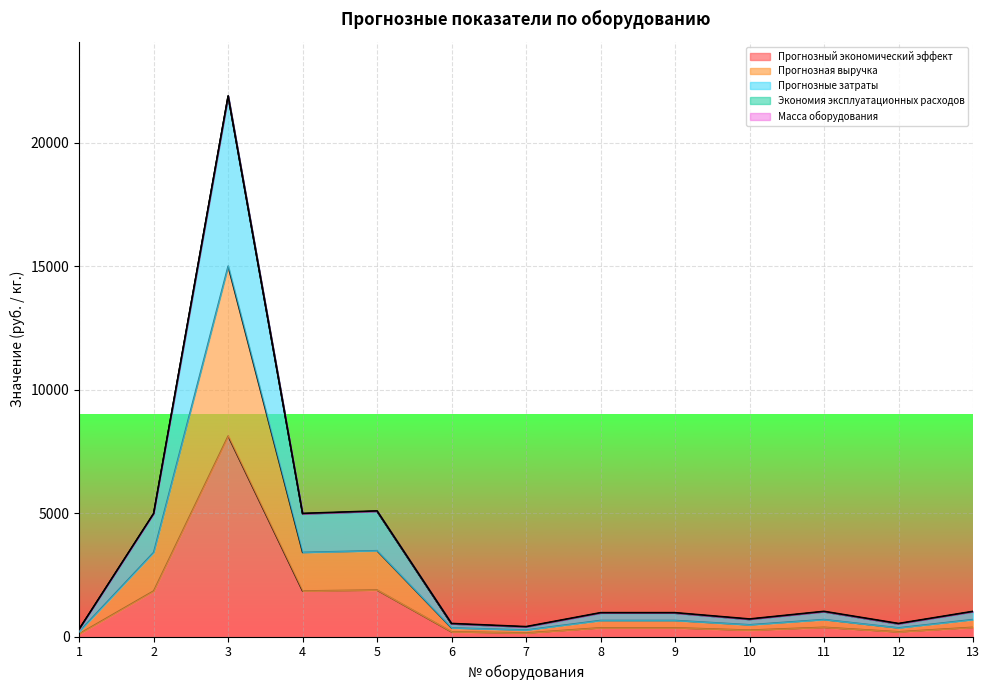

Does the chart display data point markers on the line(s)?

No